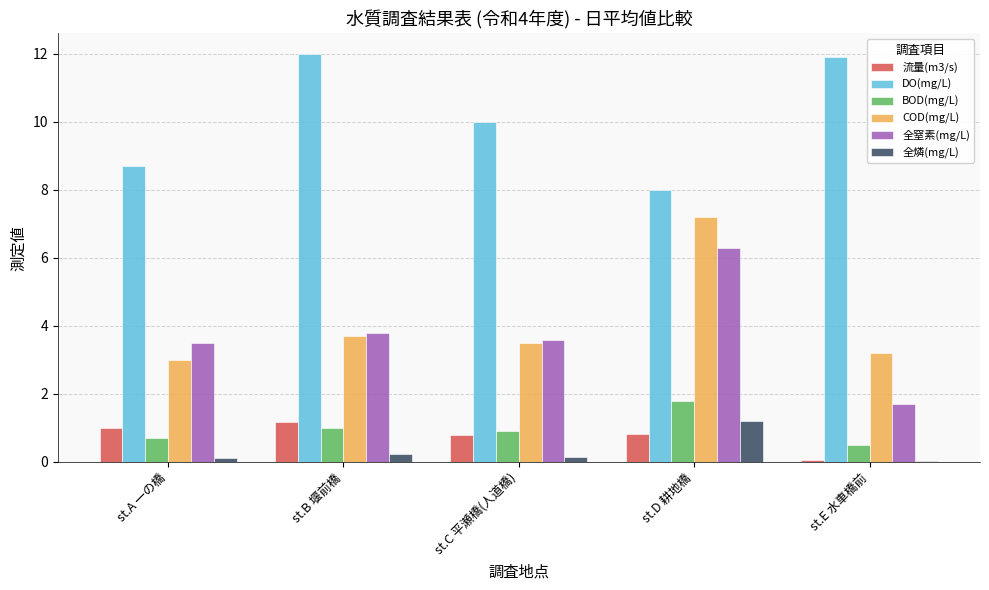

What is the greatest value displayed?

12.0